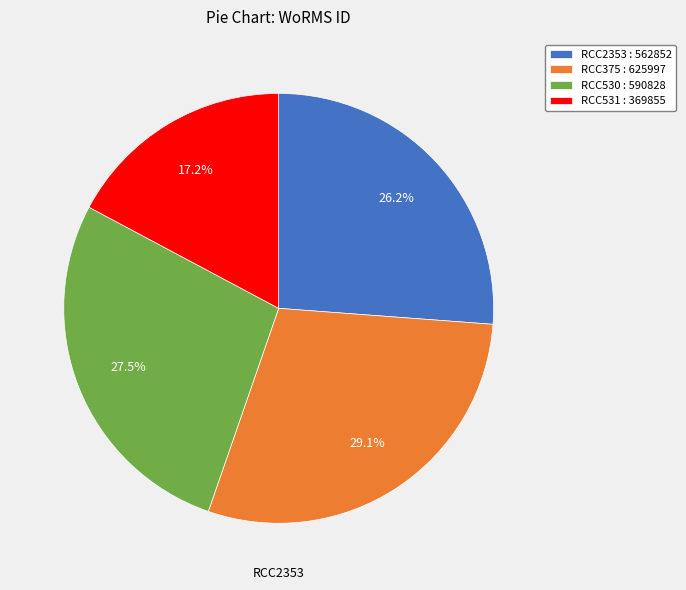

What is the total percentage of RCC531 and RCC530?

44.7%